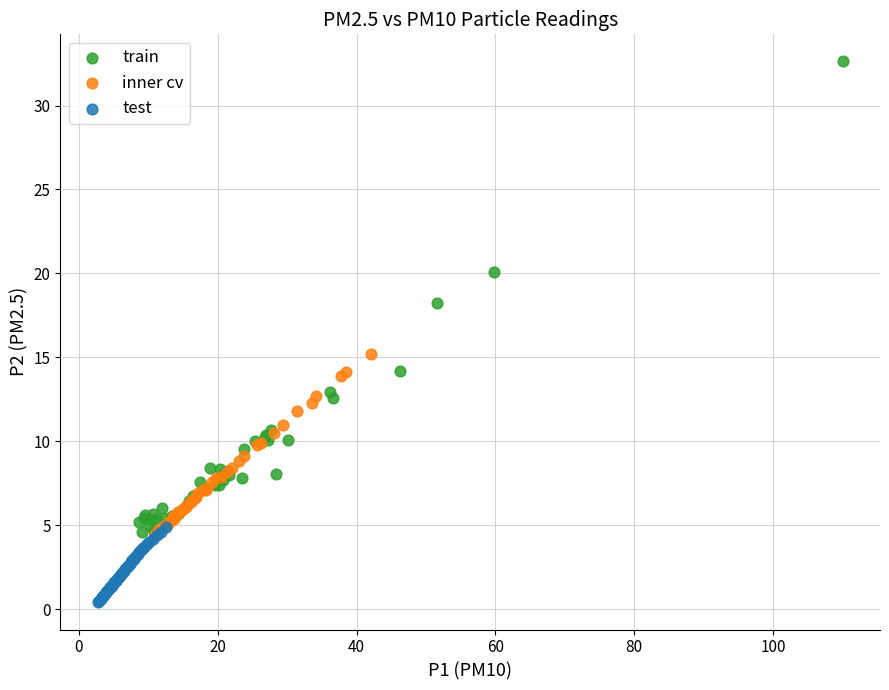

Which series has the widest spread of Y values?

train